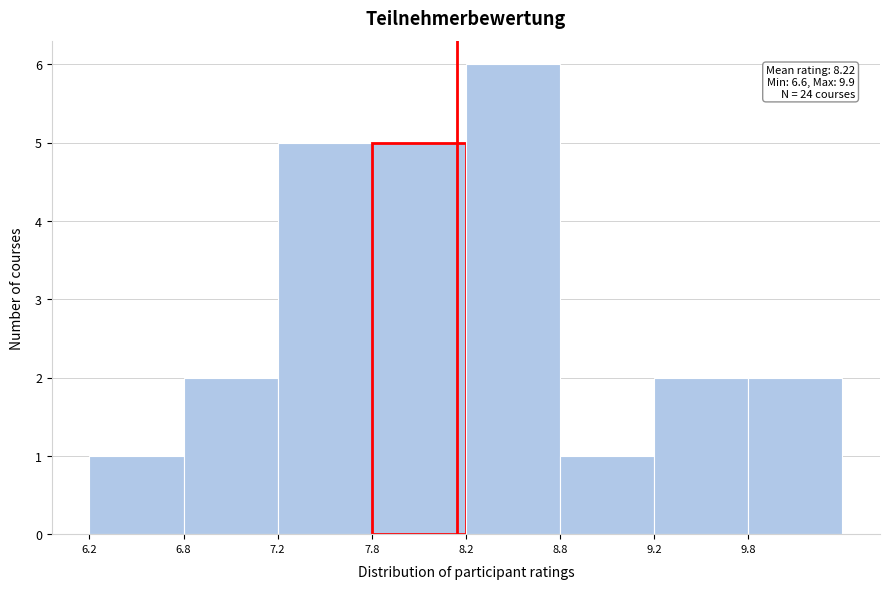

Reading left to right, list all the values displayed in this chart.

6.2=1	6.8=2	7.2=5	7.8=5	8.2=6	8.8=1	9.2=2	9.8=2